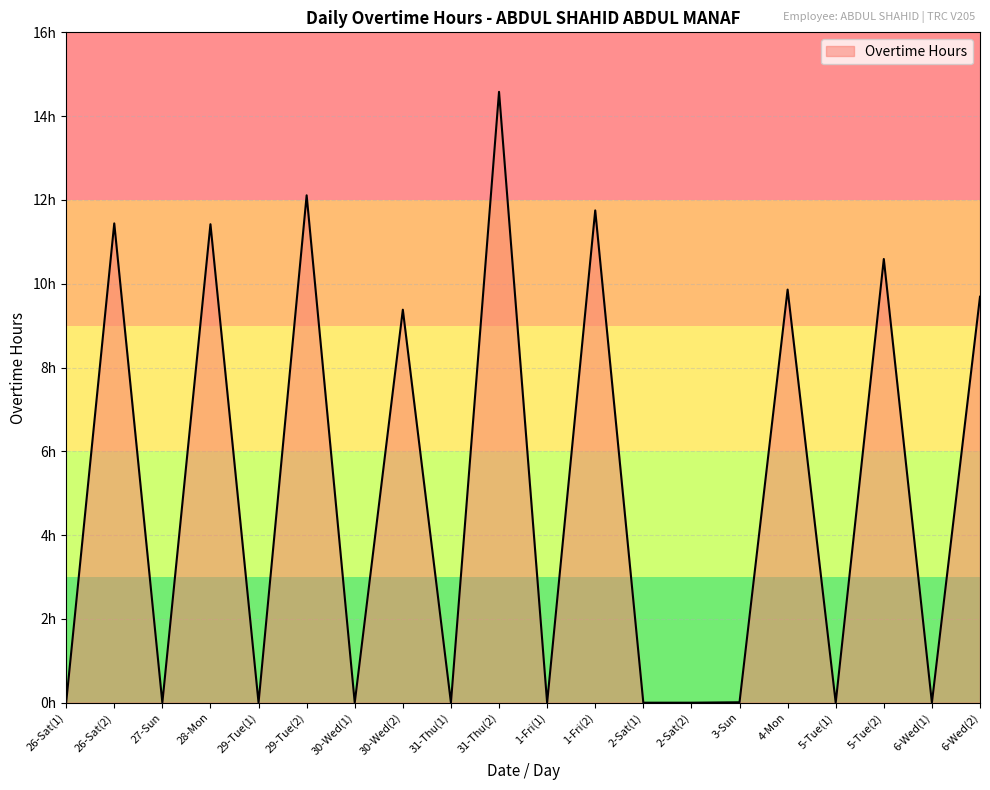

Reading left to right, extract all data points from this chart.

0.0	11.4	0.0	11.4	0.0	12.1	0.0	9.4	0.0	14.6	0.0	11.8	0.0	0.0	0.0	9.9	0.0	10.6	0.0	9.7